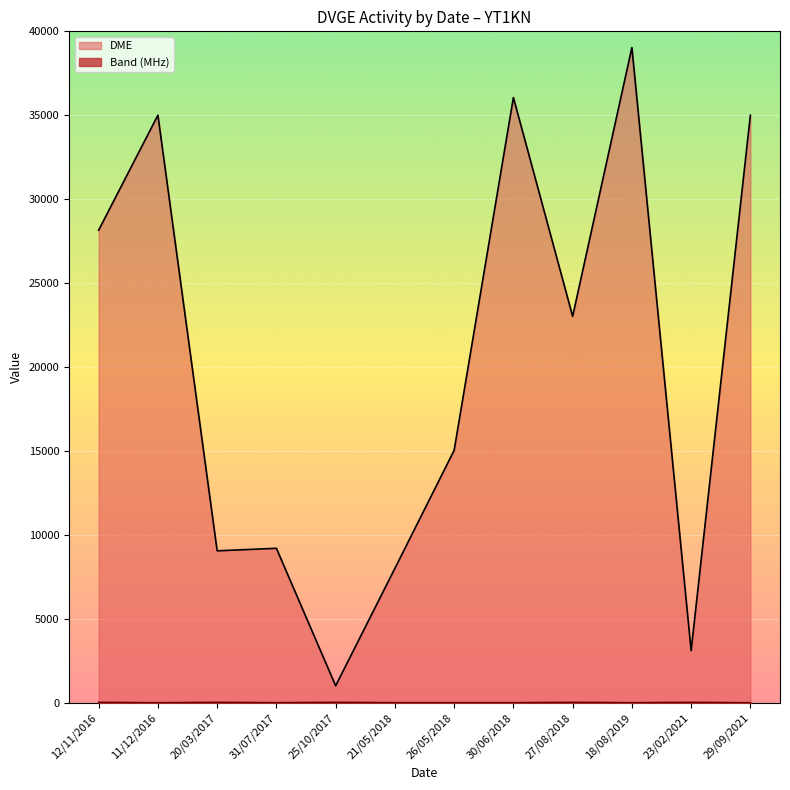

The DME series shows 8019 at 21/05/2018. True or false?

True